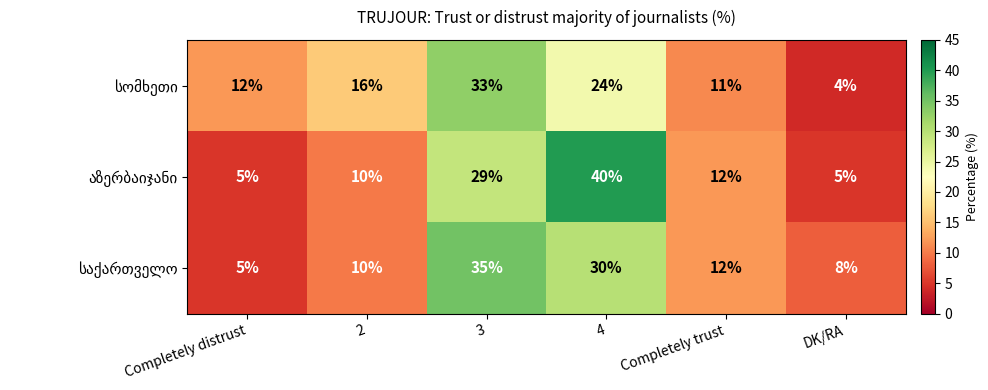

At which category is the sum across all series the highest?

3